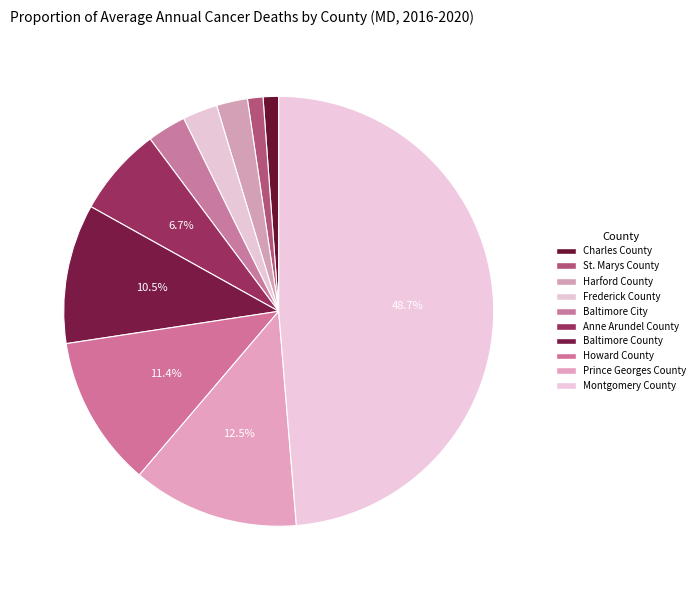

The Montgomery County slice represents 37% of the pie. True or false?

False